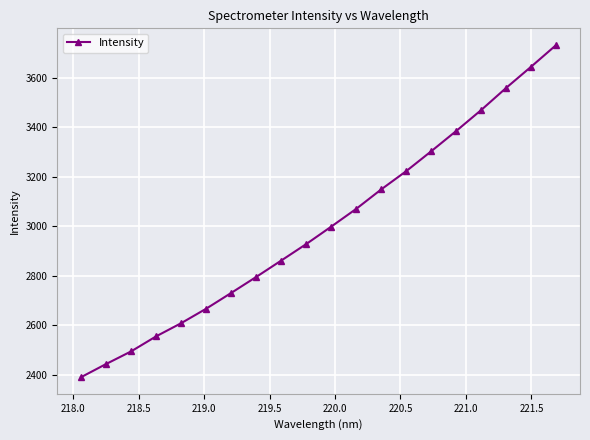

What is the value of the 1st point from the left?

2390.8